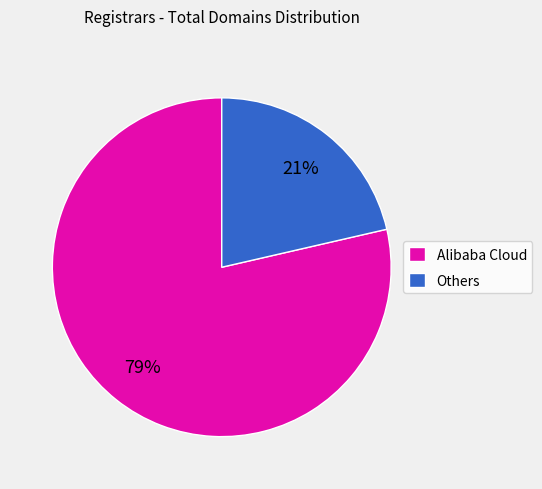

To the nearest percent, what is the average slice percentage?

50%